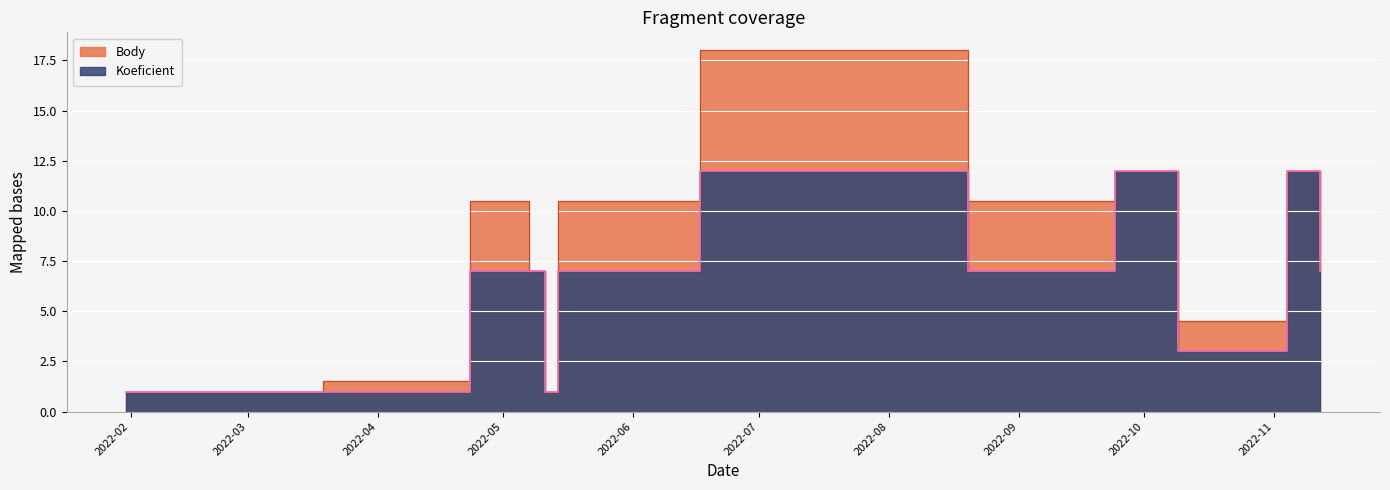

Reading left to right, extract all data points from this chart.

Koeficient: 2022-01-31=1.0	2022-01-31=1.0	2022-03-19=1.0	2022-04-23=7.0	2022-04-30=7.0	2022-05-07=7.0	2022-05-11=1.0	2022-05-14=7.0	2022-06-11=7.0	2022-06-17=12.0	2022-08-20=7.0	2022-09-10=7.0	2022-09-24=12.0	2022-10-09=3.0	2022-11-04=12.0	2022-11-12=7.0
Body: 2022-01-31=1.0	2022-01-31=1.0	2022-03-19=1.5	2022-04-23=10.5	2022-04-30=10.5	2022-05-07=7.0	2022-05-11=1.0	2022-05-14=10.5	2022-06-11=10.5	2022-06-17=18.0	2022-08-20=10.5	2022-09-10=10.5	2022-09-24=12.0	2022-10-09=4.5	2022-11-04=12.0	2022-11-12=7.0